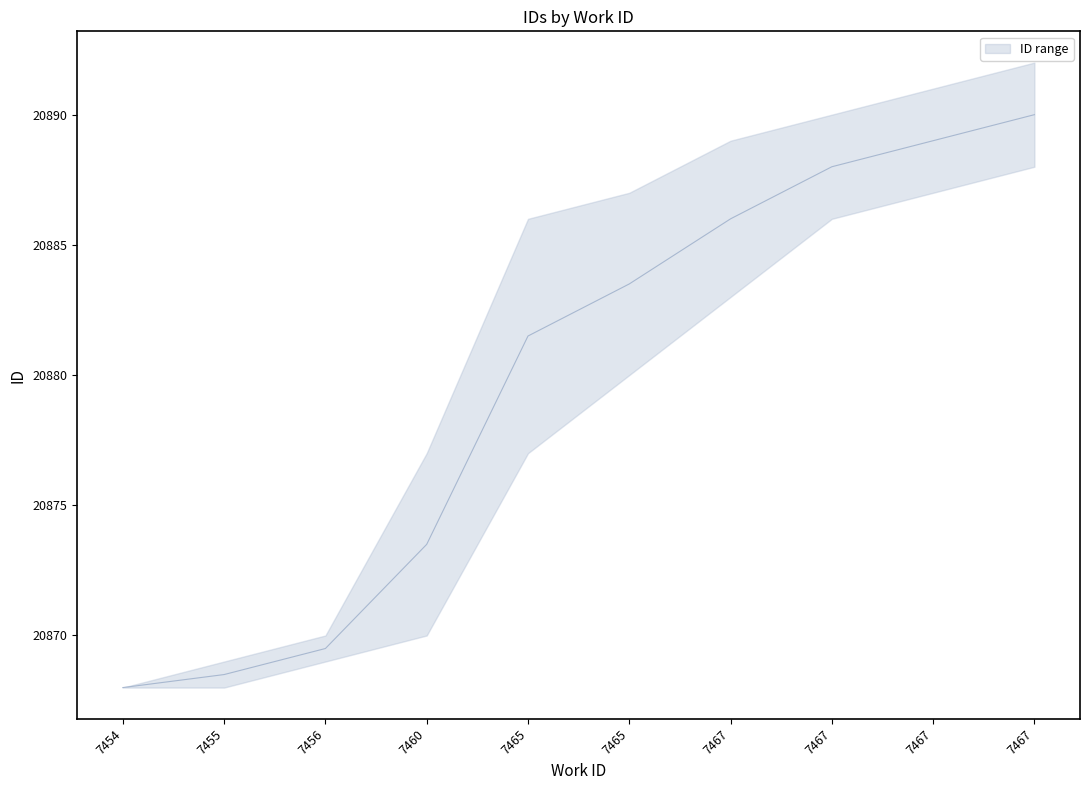

Rank the categories by value from lowest to highest.

7454, 7455, 7456, 7460, 7465, 7465, 7467, 7467, 7467, 7467